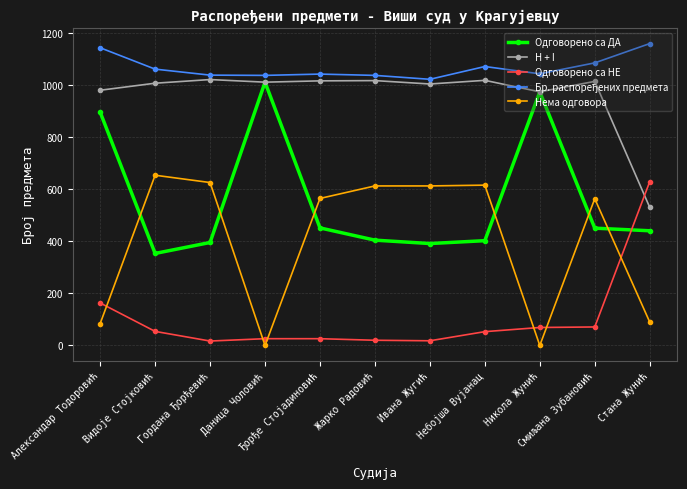

What is the difference between the maximum and minimum values in the Нема одговора series?

653